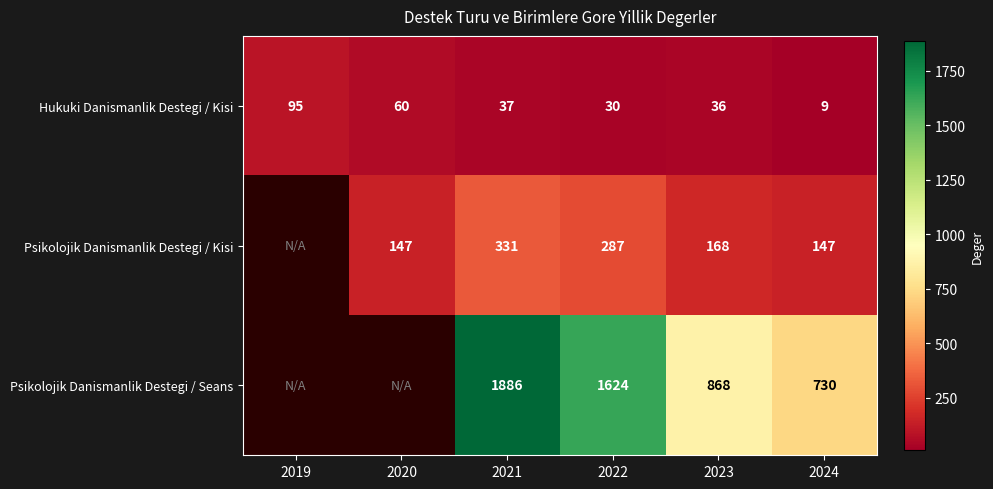

The value of Hukuki Danismanlik Destegi / Kisi at 2020 is 16.0. True or false?

False